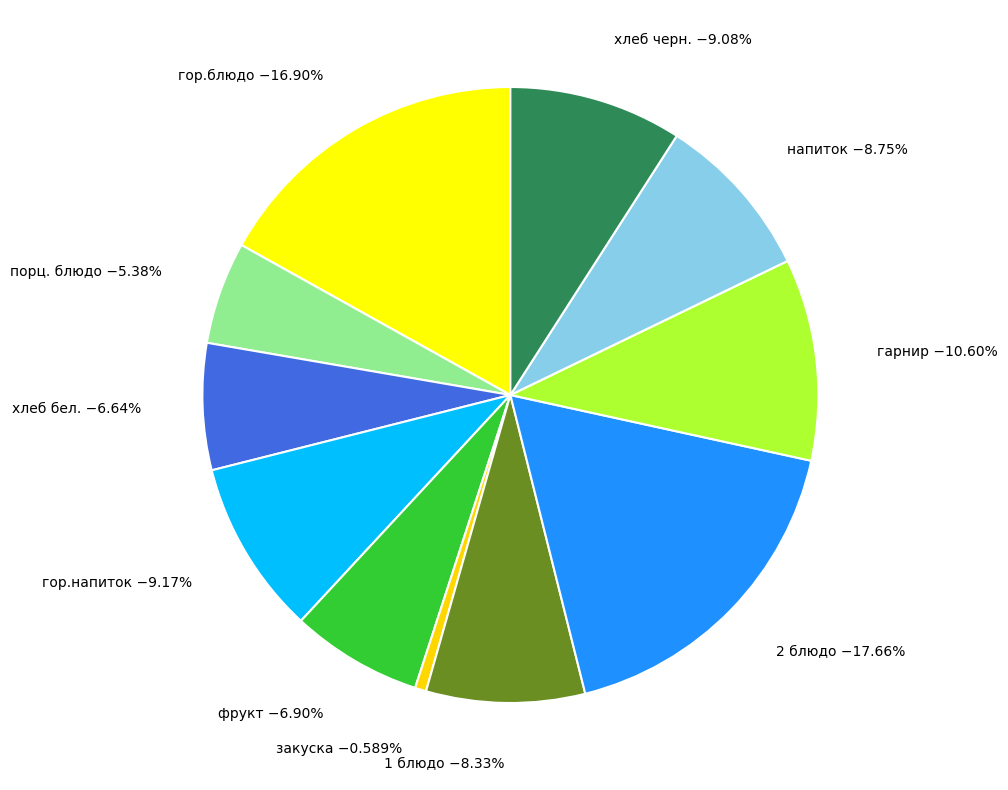

Is there any slice that represents more than half of the pie?

No